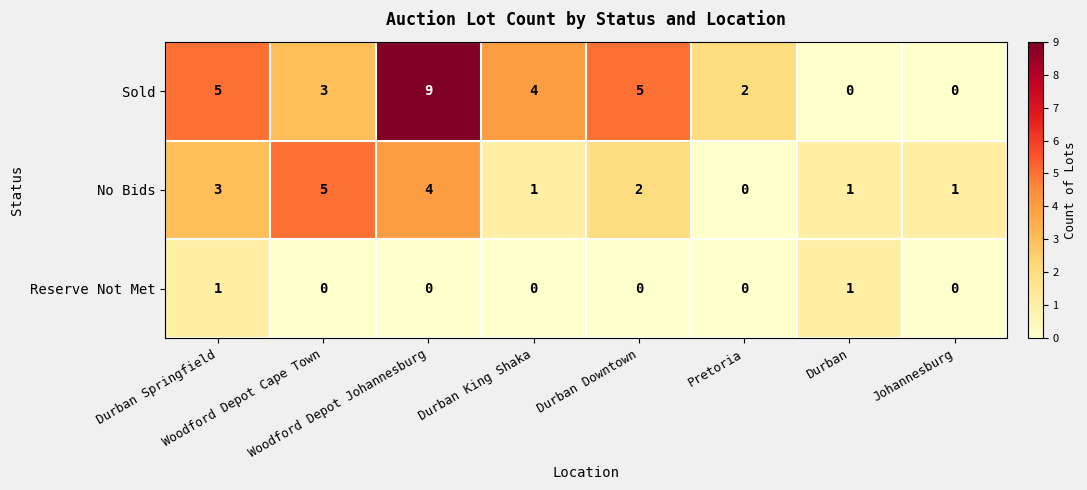

What is the total value across all series at Woodford Depot Cape Town?

8